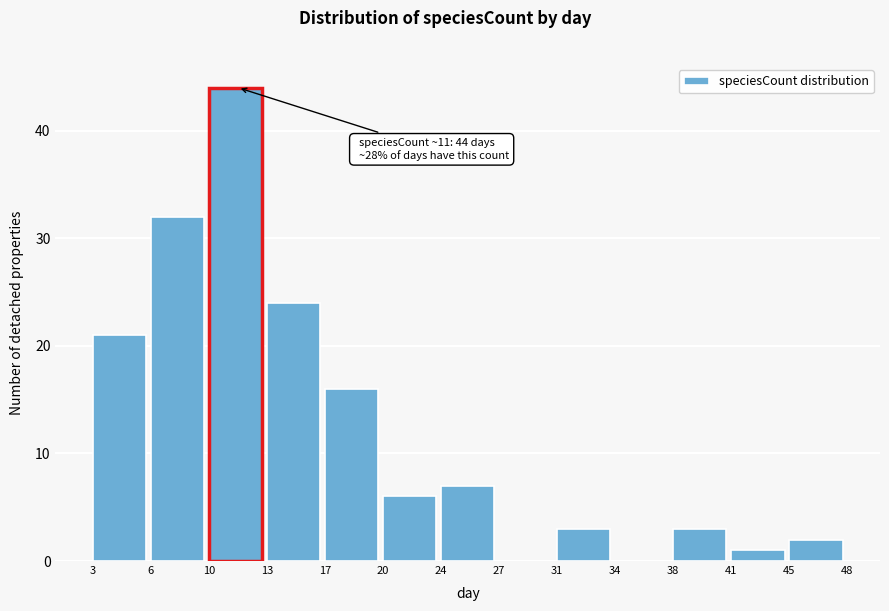

Which range on the x-axis has the tallest bar?

10 to 13